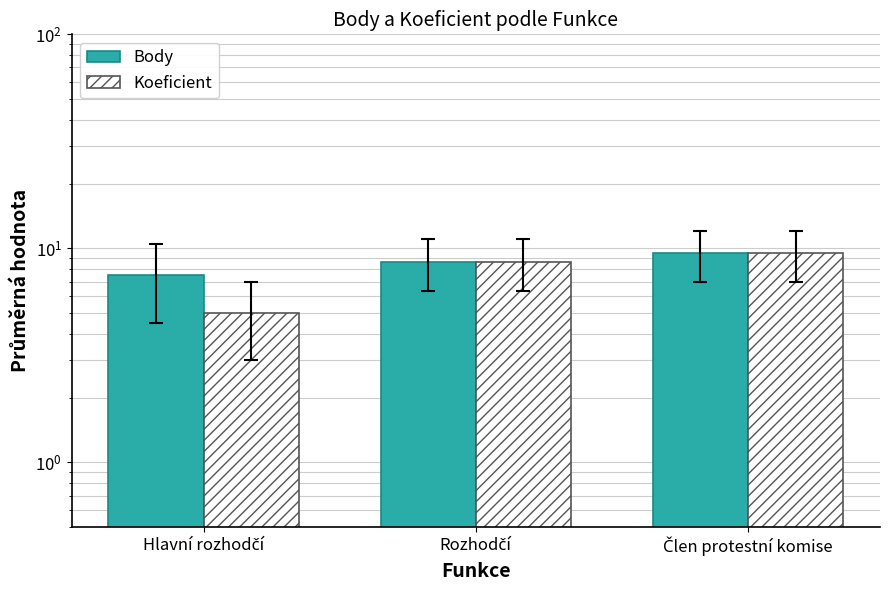

Which category has the highest value across all series?

Člen protestní komise